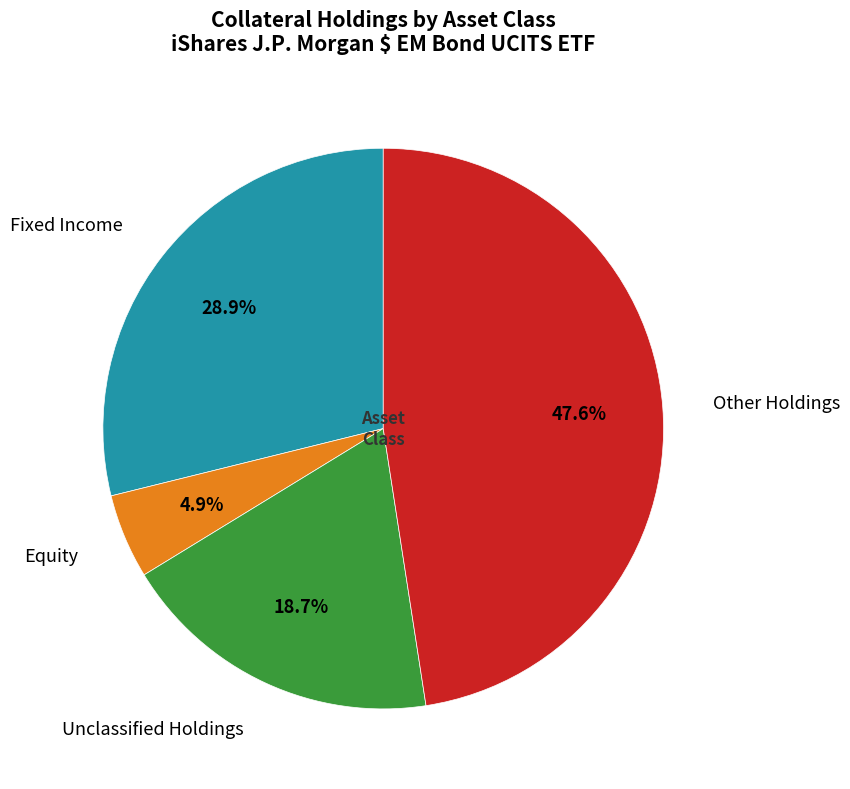

Which category has the smallest portion of the pie?

Equity